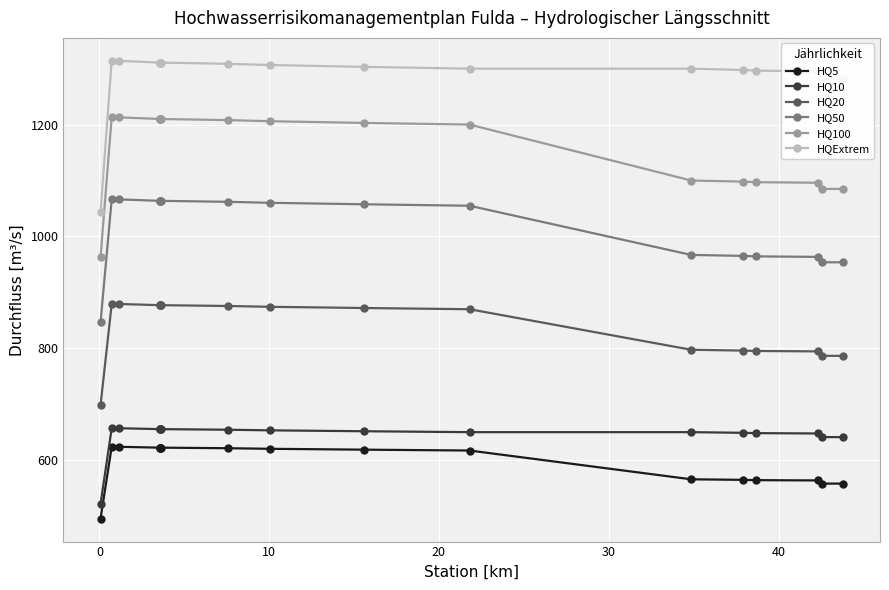

True or false: HQ20 and HQ10 cross at least once.

False